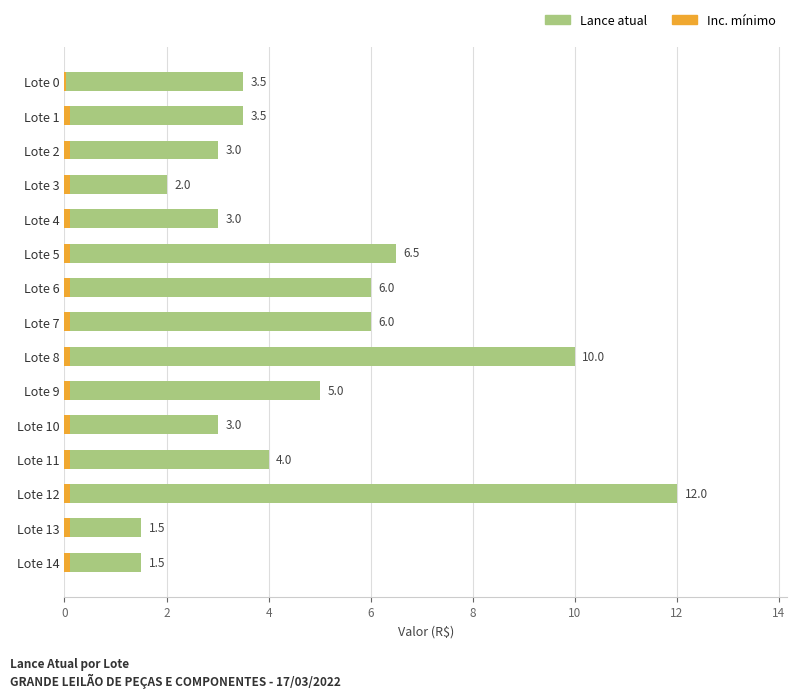

The value of Lance atual at Lote 11 is 1.5. True or false?

False